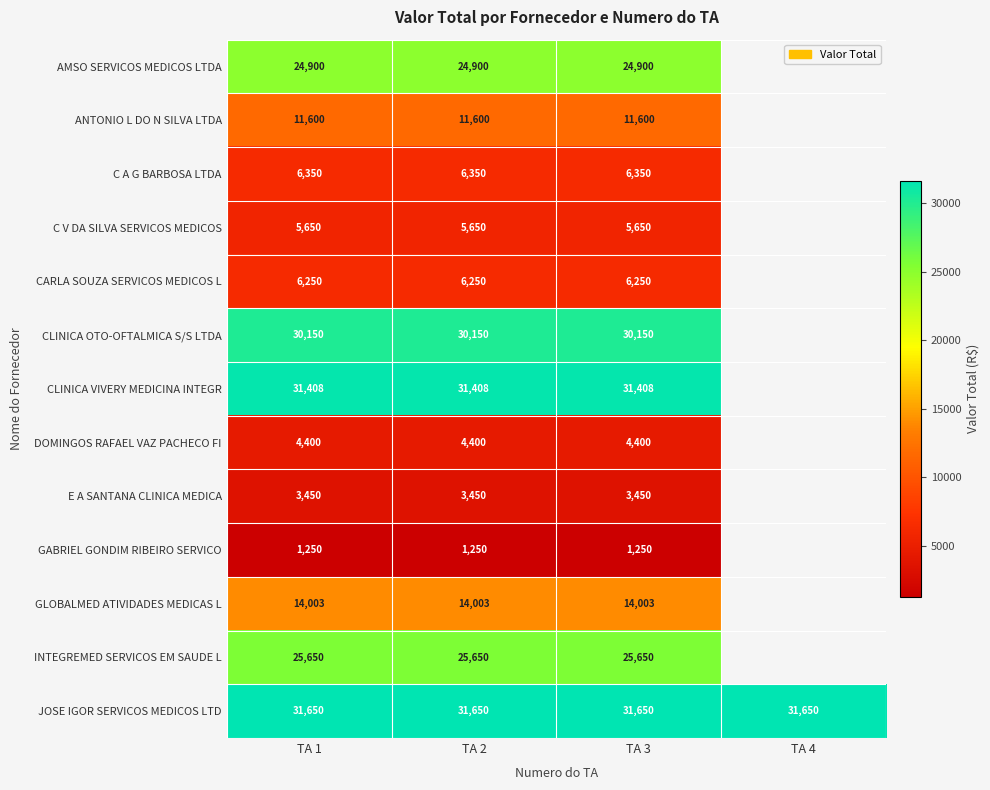

What is the difference between the highest and lowest values at TA 3?

30400